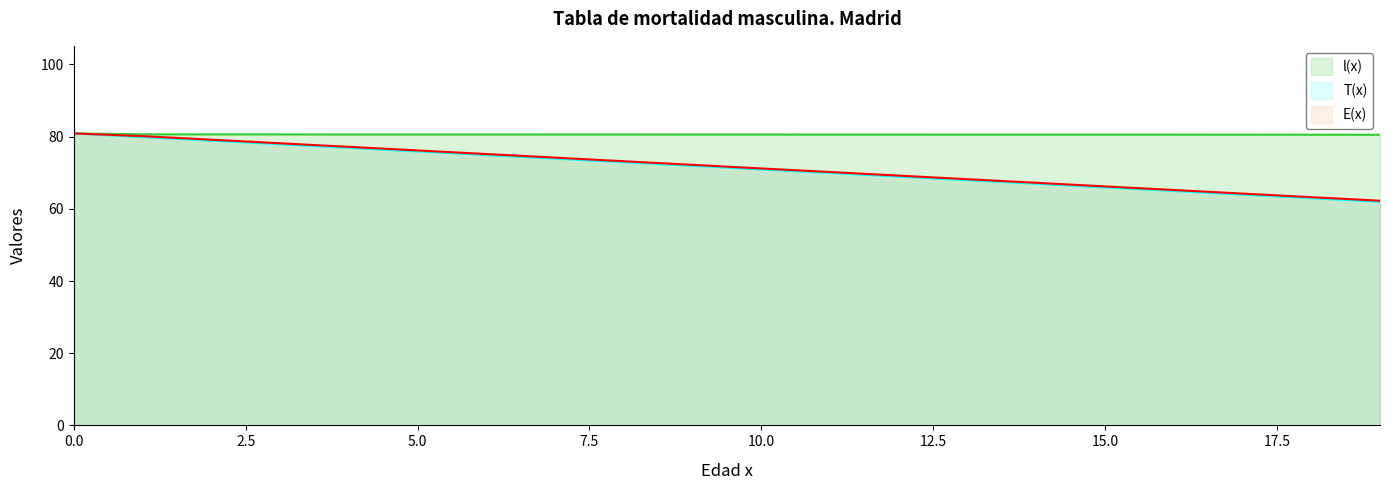

What is the highest value of the E(x) series?

80.9